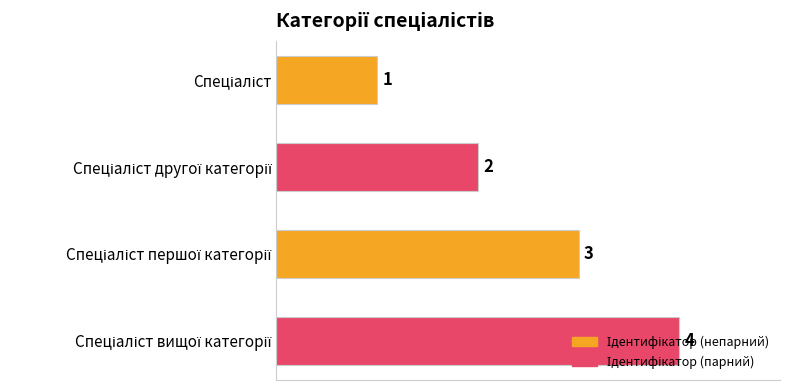

What is the greatest value displayed?

4